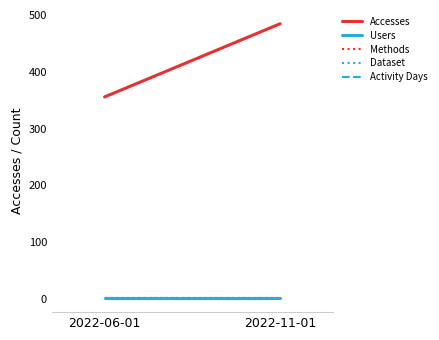

What is the spread (max minus min) of values at 2022-11-01?

484